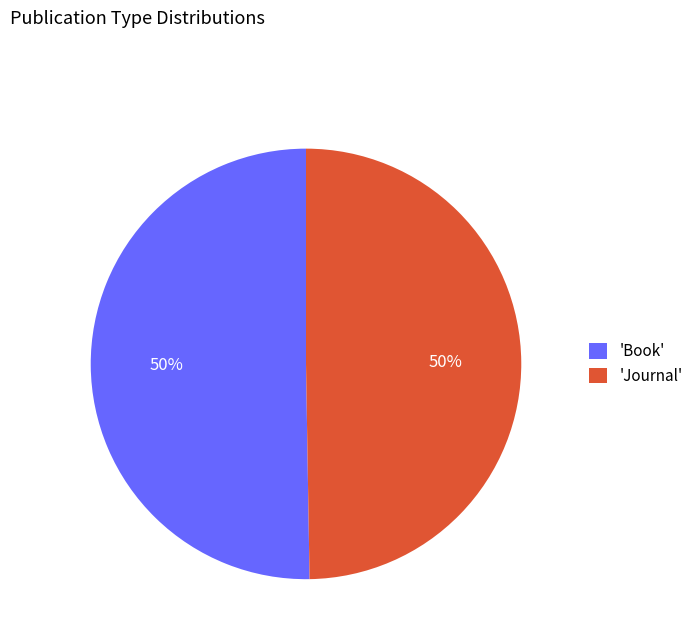

True or false: 'Journal' accounts for 50% of the total.

True